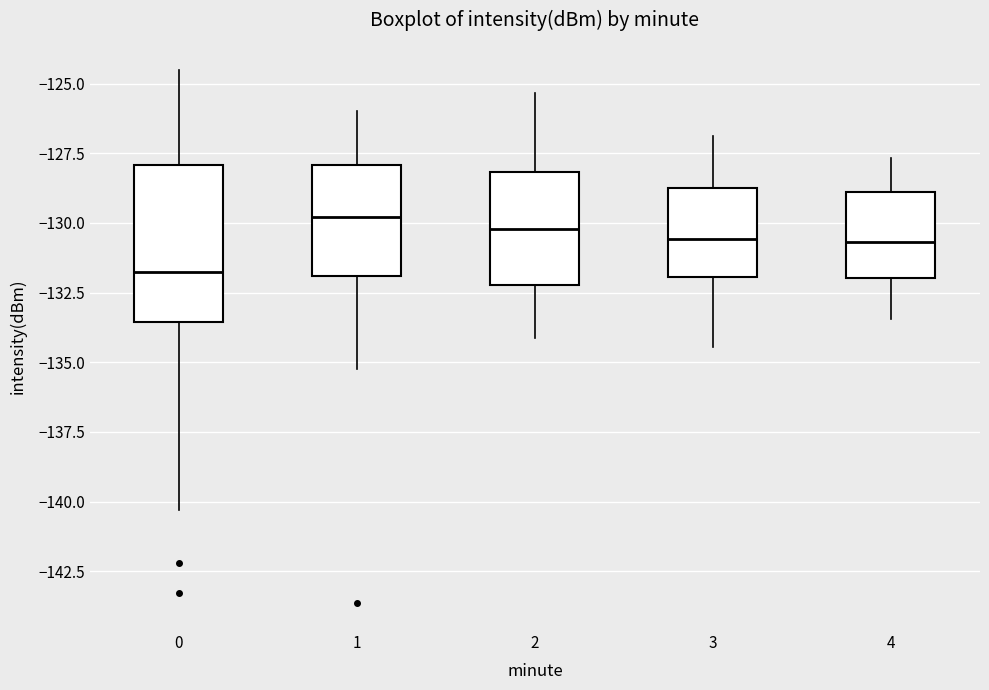

Reading left to right, read every box against the y-axis: the position of its median line, the range the box covers, and the ends of its whiskers. The values are not printed on the chart, so give them approximately, as read against the axis.

0: median -132.0, box -133.5 to -128.0, whiskers -140.5 to -124.5
1: median -130.0, box -132.0 to -128.0, whiskers -135.0 to -126.0
2: median -130.0, box -132.0 to -128.0, whiskers -134.0 to -125.5
3: median -130.5, box -132.0 to -128.5, whiskers -134.5 to -127.0
4: median -130.5, box -132.0 to -129.0, whiskers -133.5 to -127.5